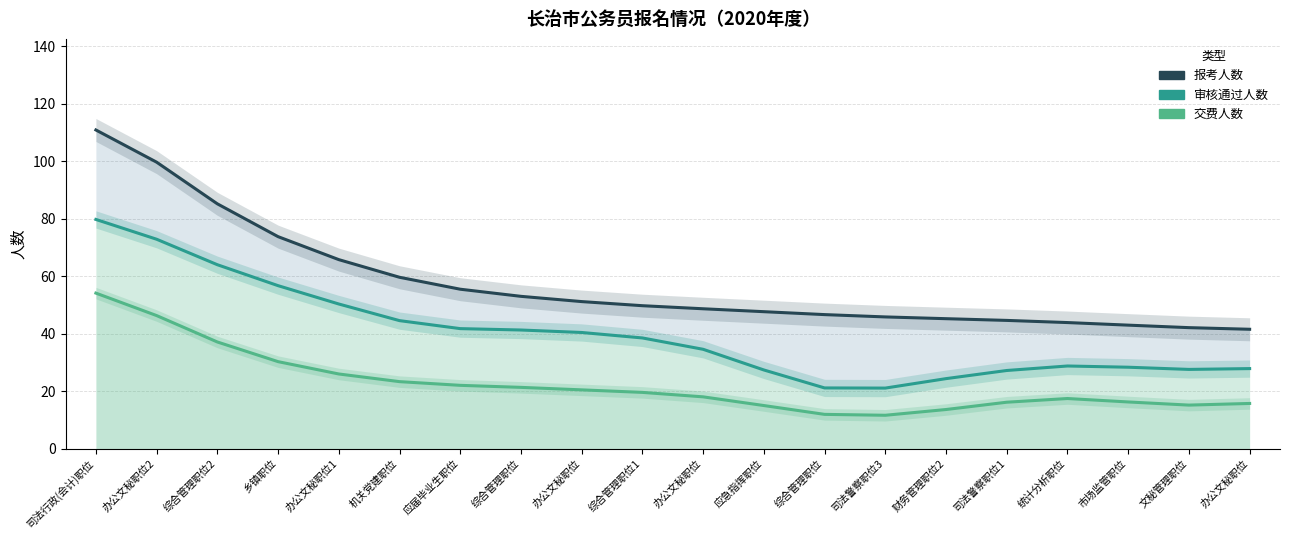

What is the total value across all series at 司法警察职位1?

88.1